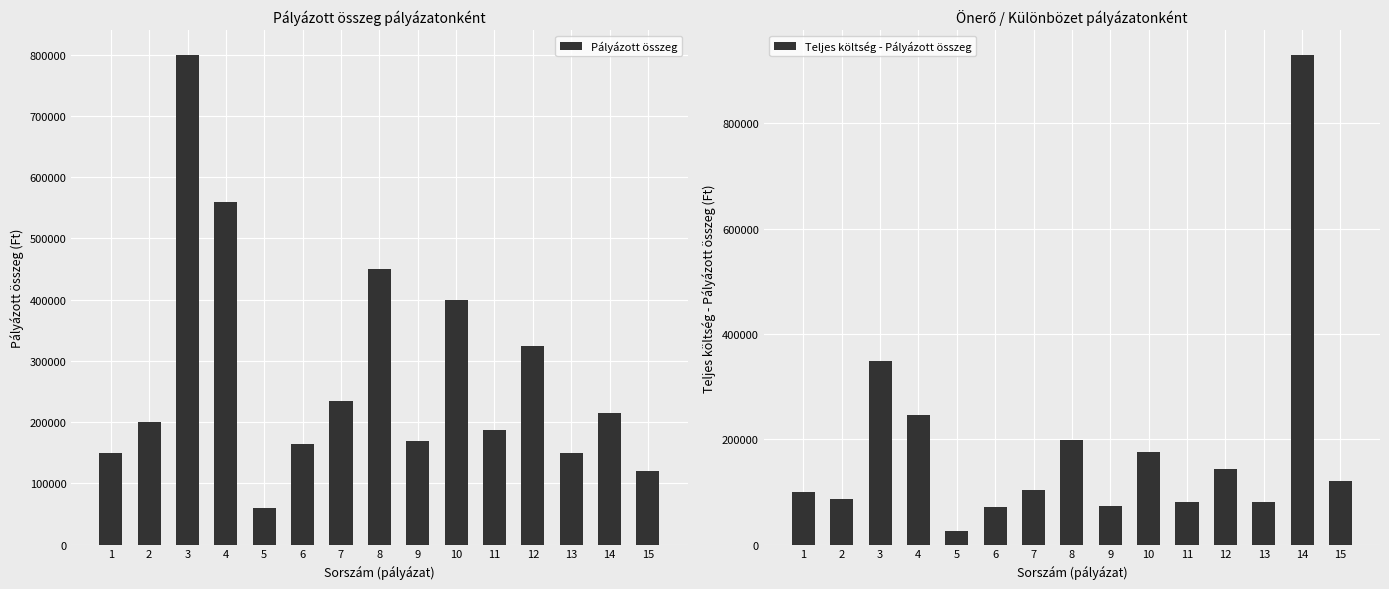

How many data points does each series have?

15